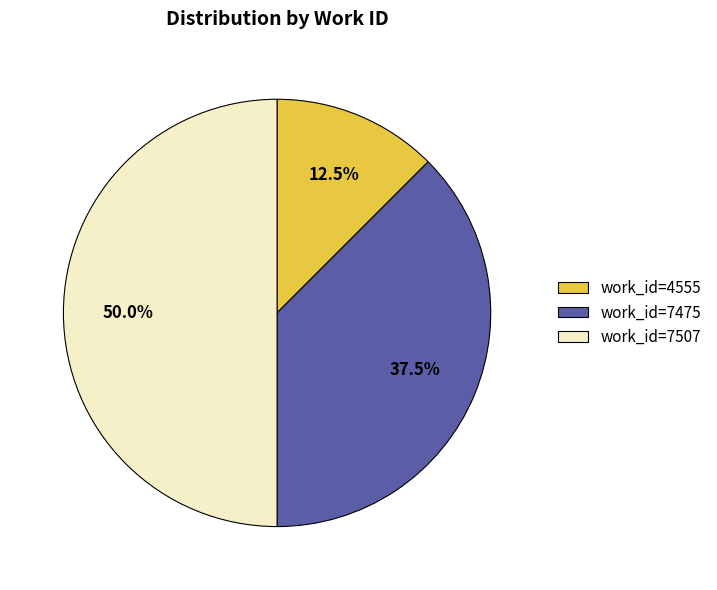

Which slice is the smallest?

work_id=4555